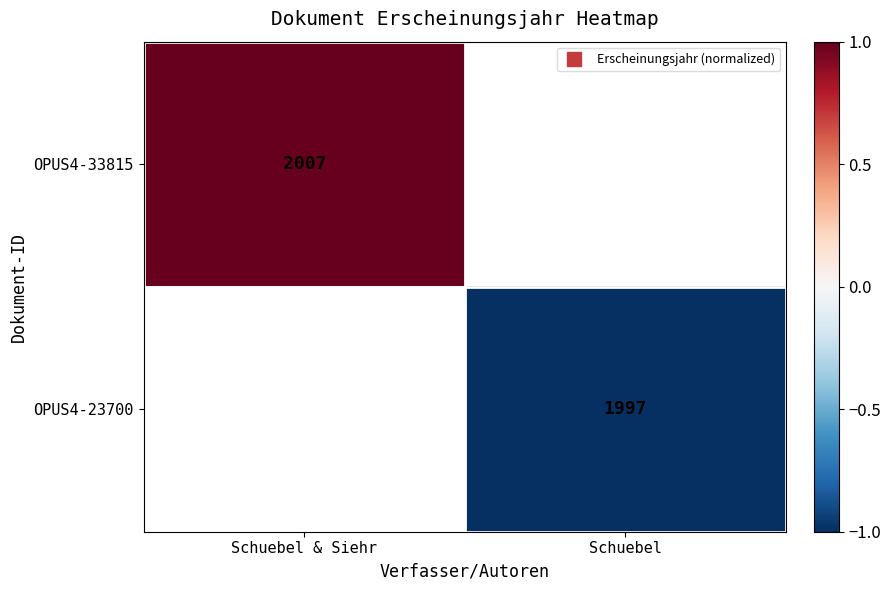

What is the maximum value for OPUS4-33815?

1.0